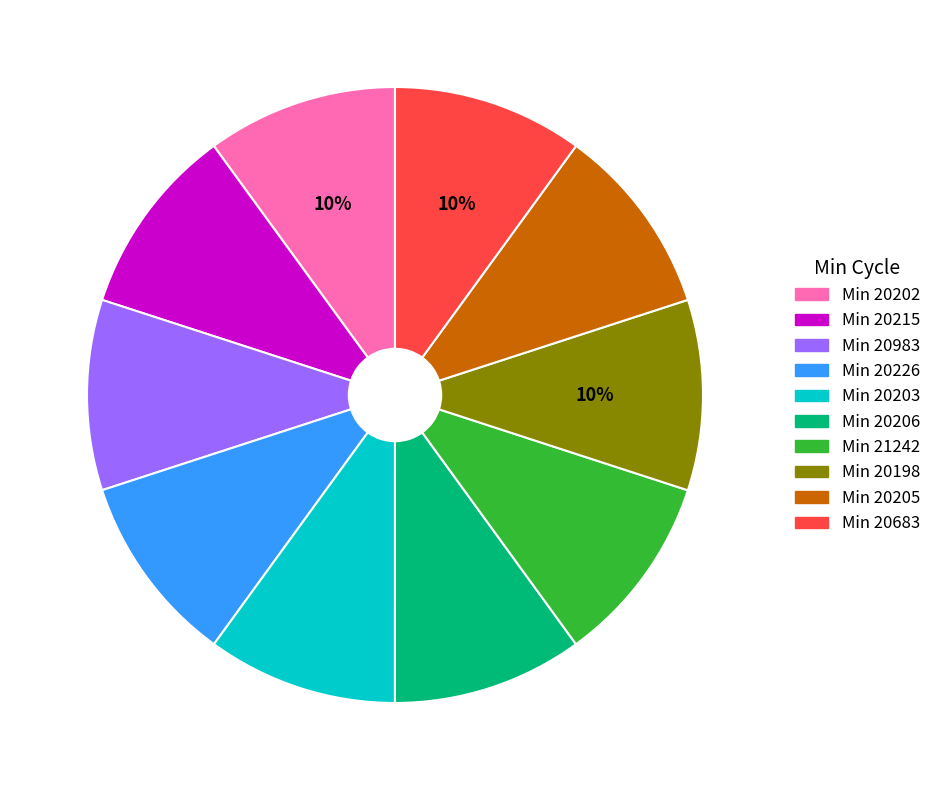

To the nearest percent, what is the average slice percentage?

10%